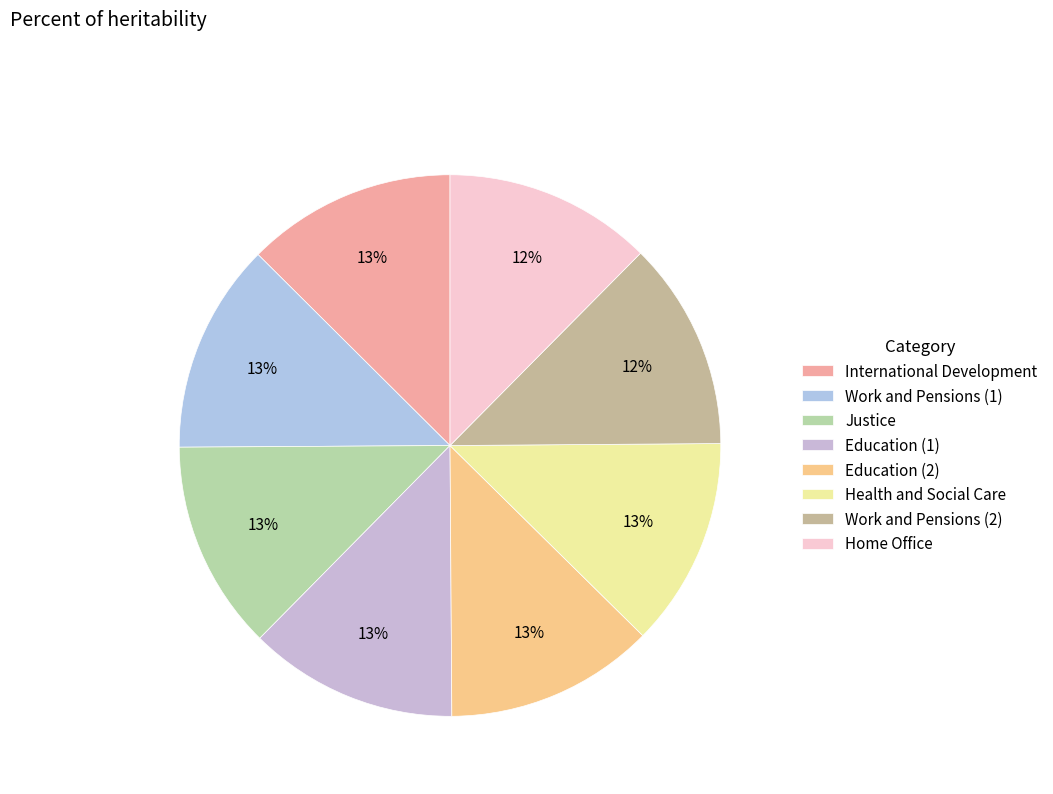

How many slices are in this pie chart?

8